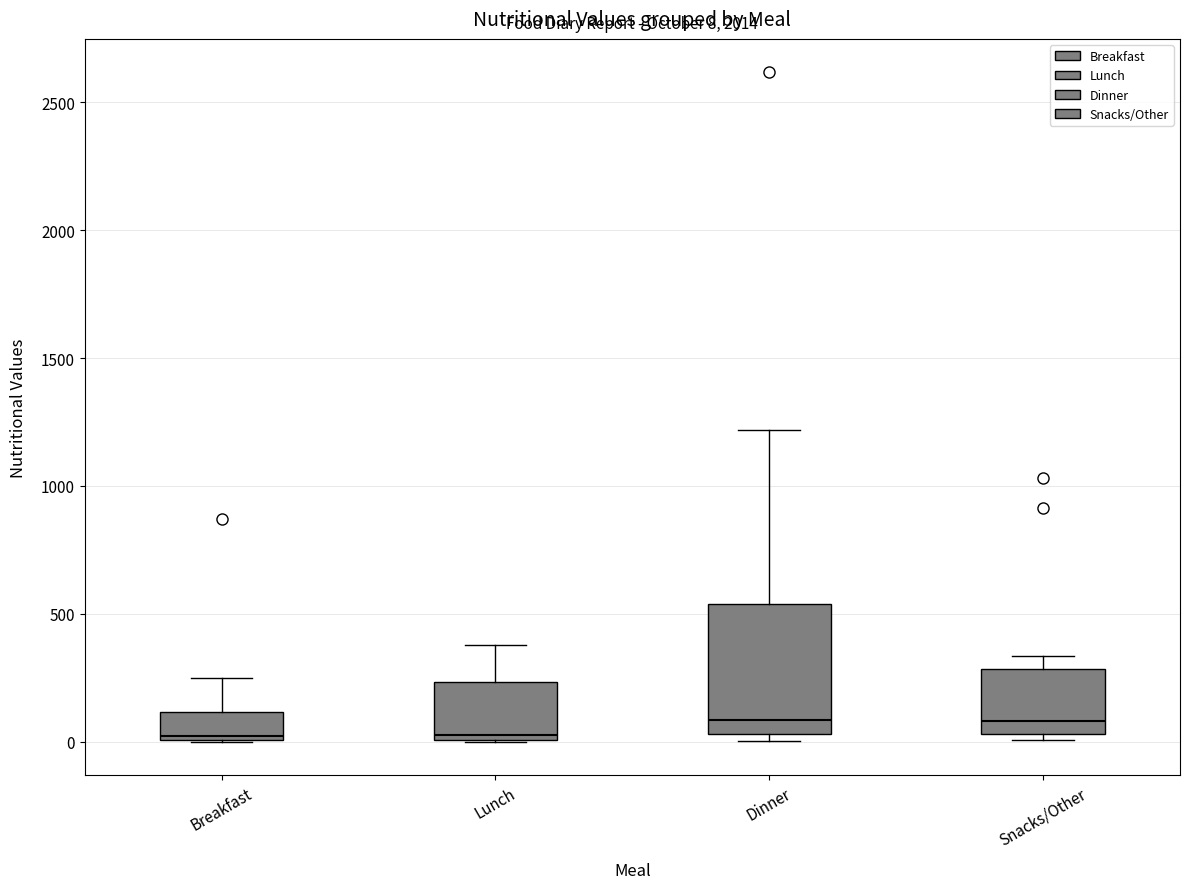

Which box is the tallest, from its lower edge to its upper edge?

Dinner